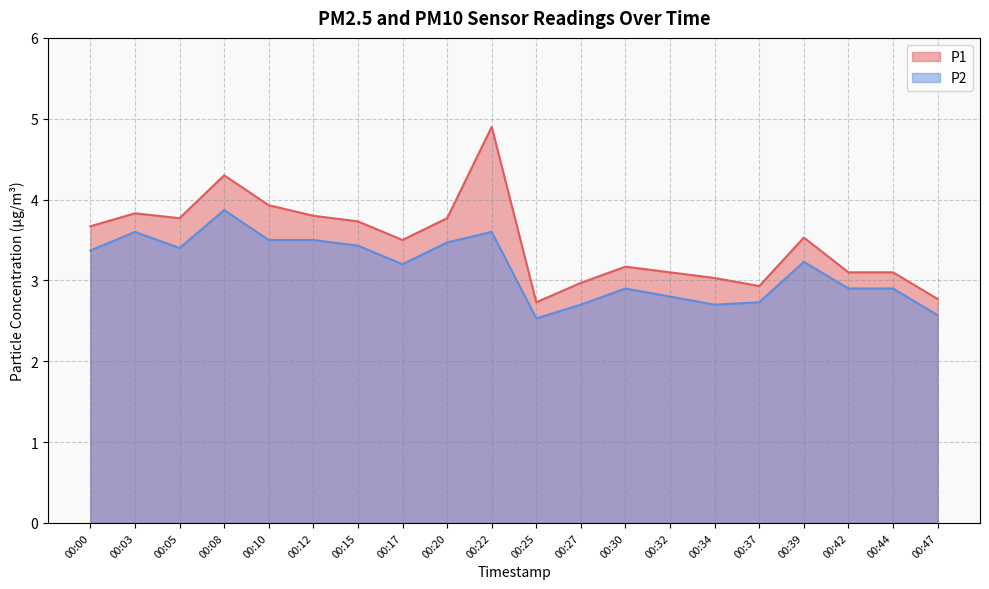

Is it true that P1 equals 5.6 at 00:17?

False